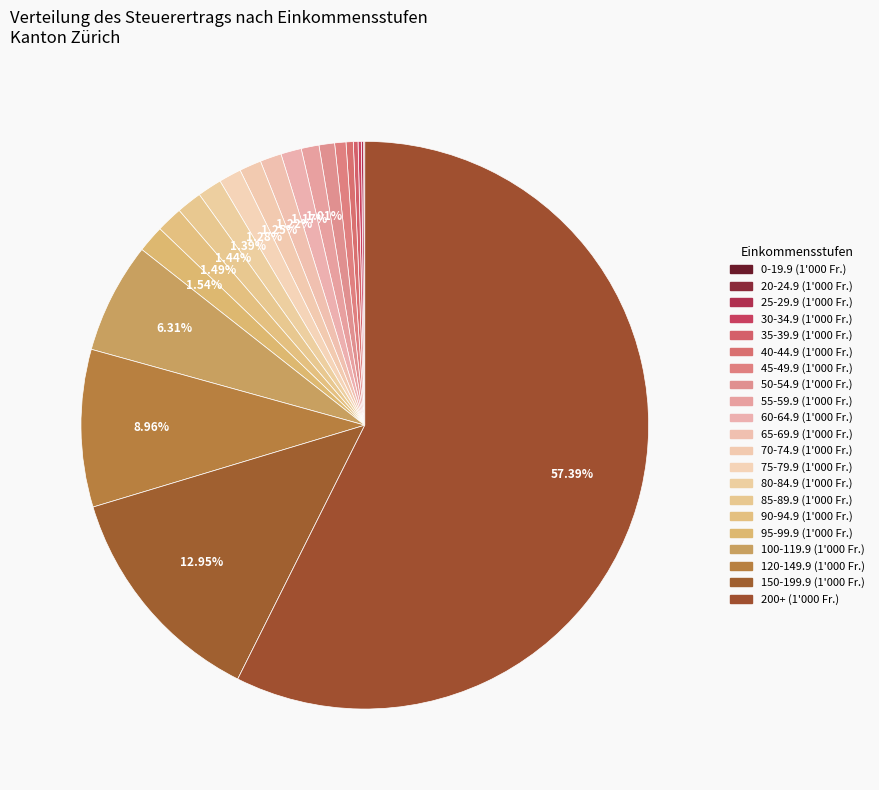

To the nearest percent, what percentage of the pie is 75-79.9?

1%